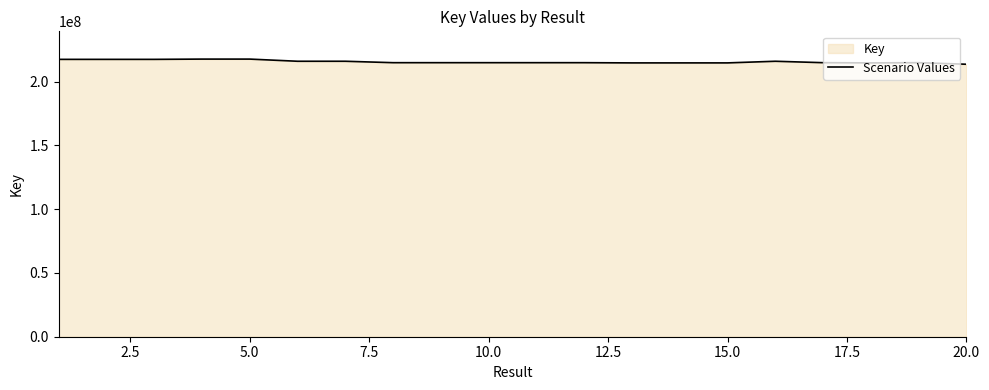

How many points are lower than both their immediate neighbors (excluding endpoints)?

4